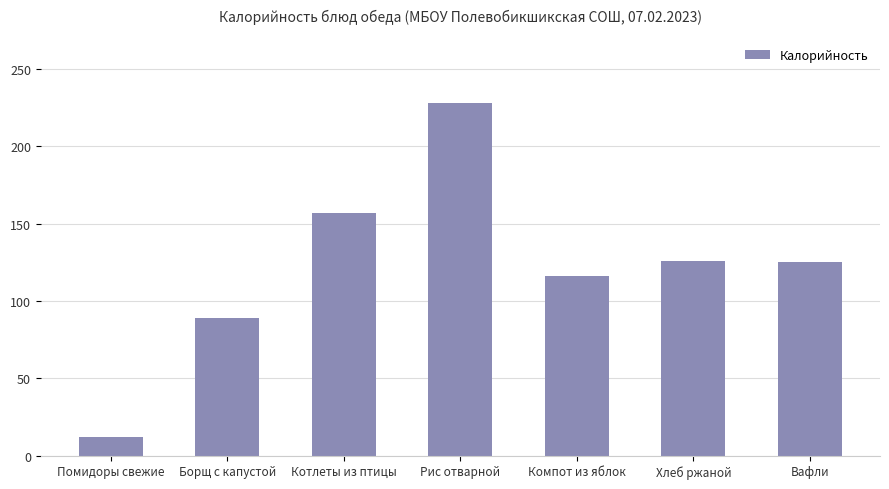

What is the label of the 1st bar from the right?

Вафли